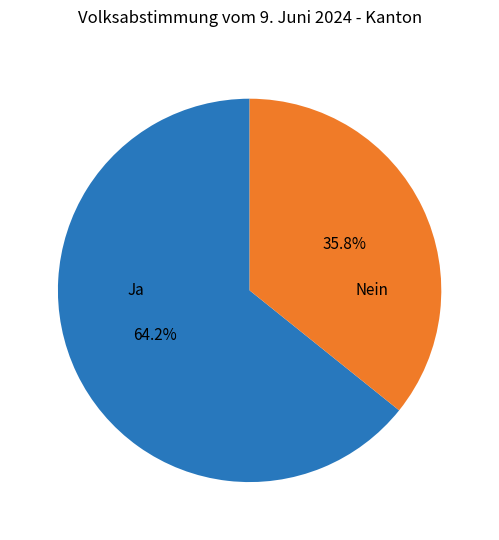

Does any single category account for the majority?

Yes